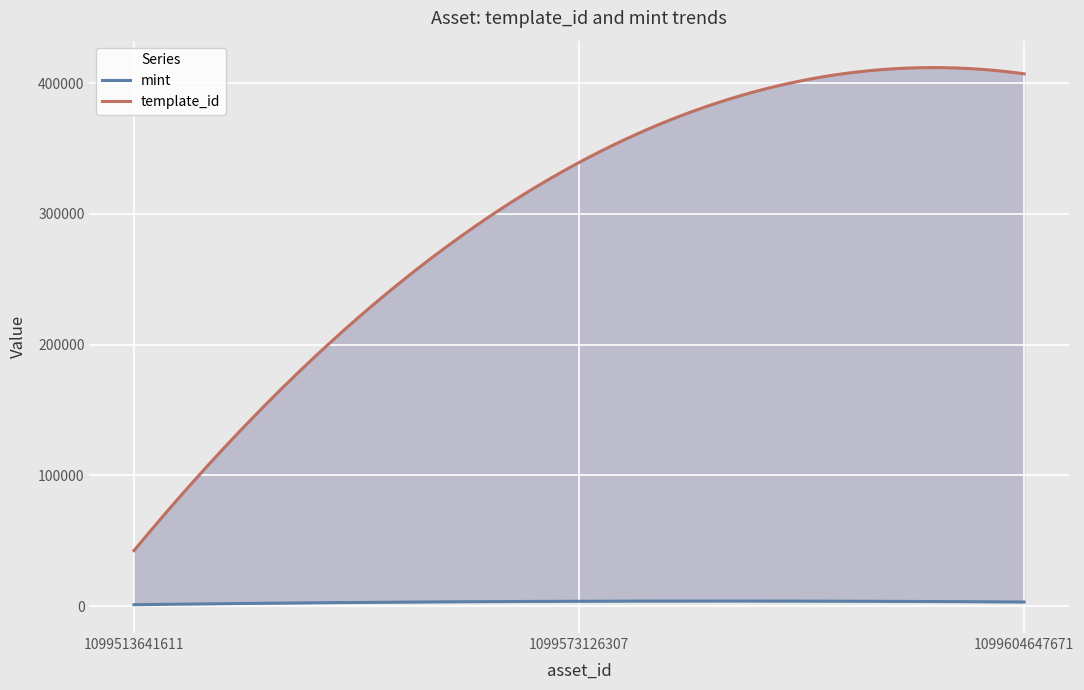

How many series are shown in this chart?

2